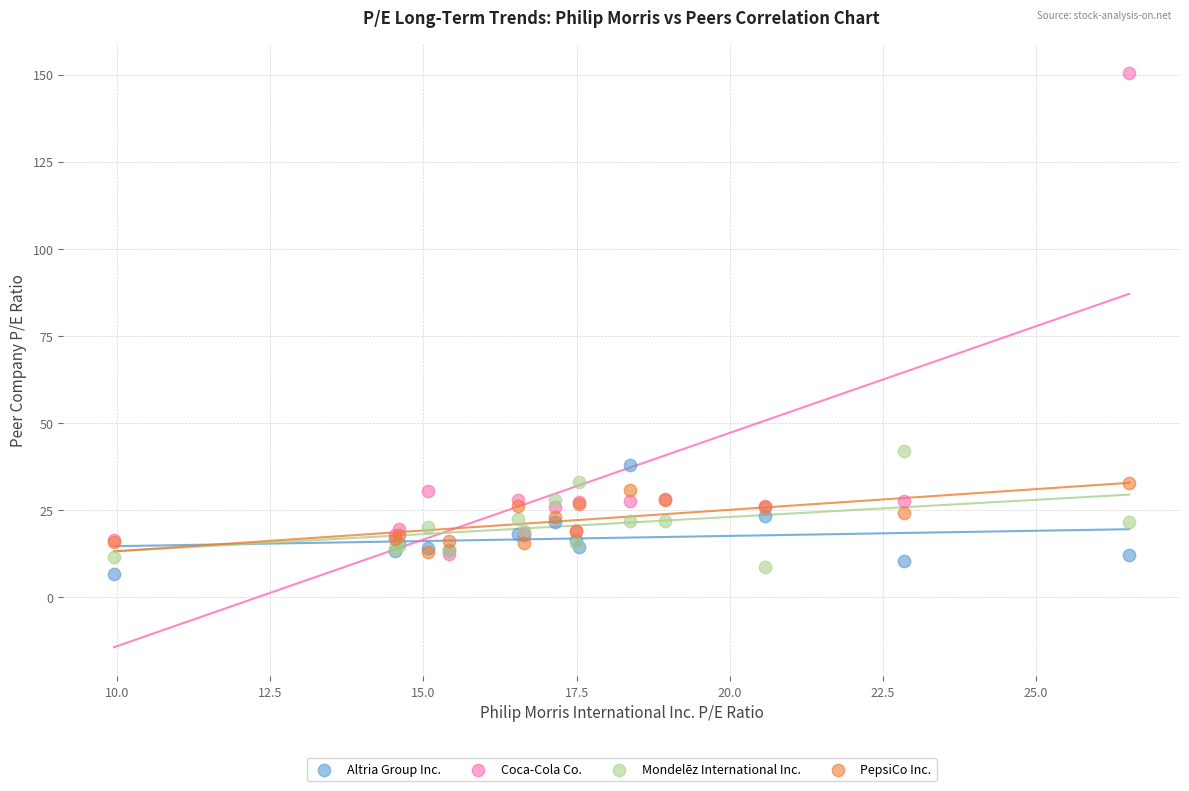

Which series reaches the maximum Y coordinate?

Coca-Cola Co.